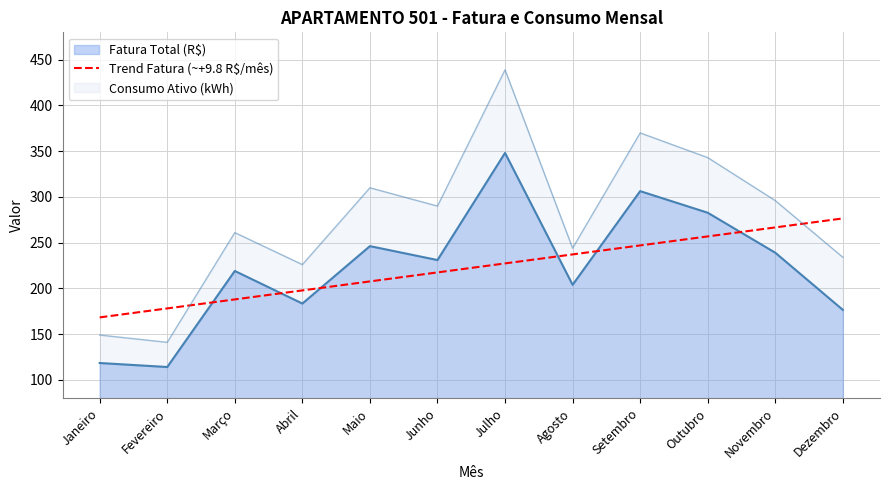

True or false: the data shows 256.8 at Outubro.

True